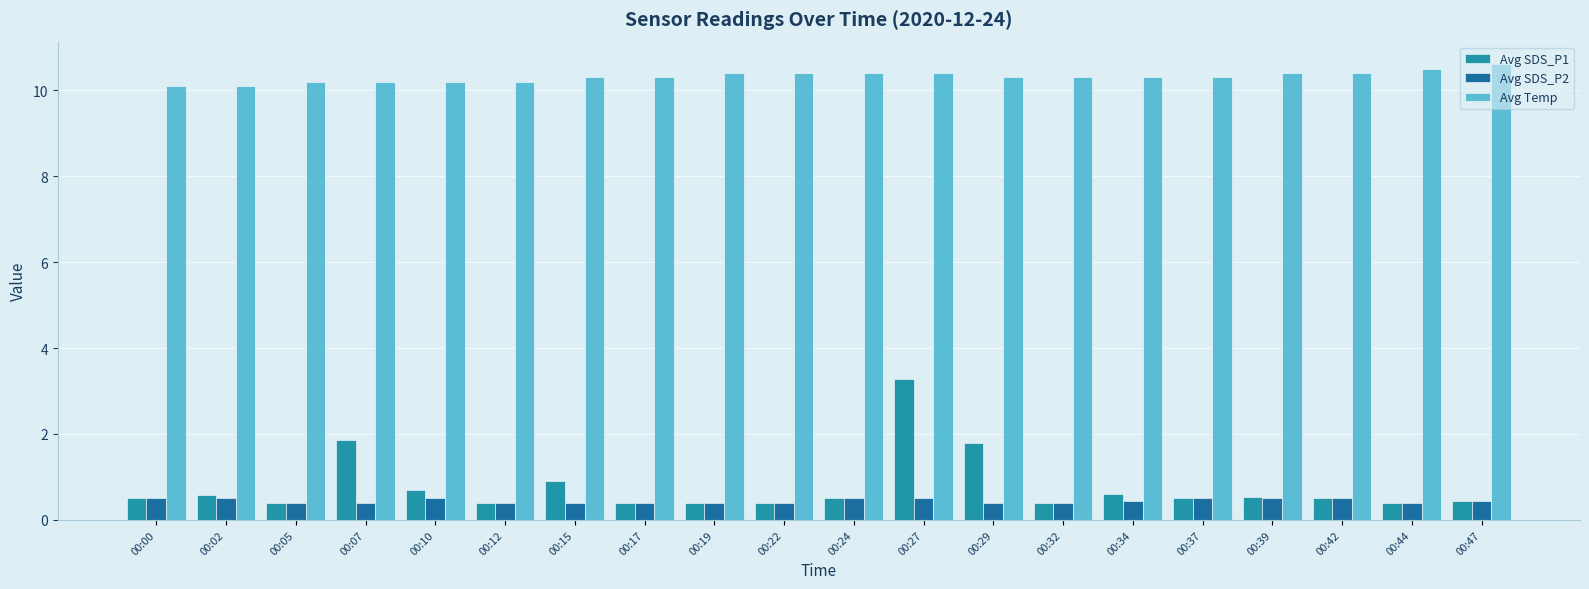

The Avg Temp series shows 10.3 at 00:29. True or false?

True